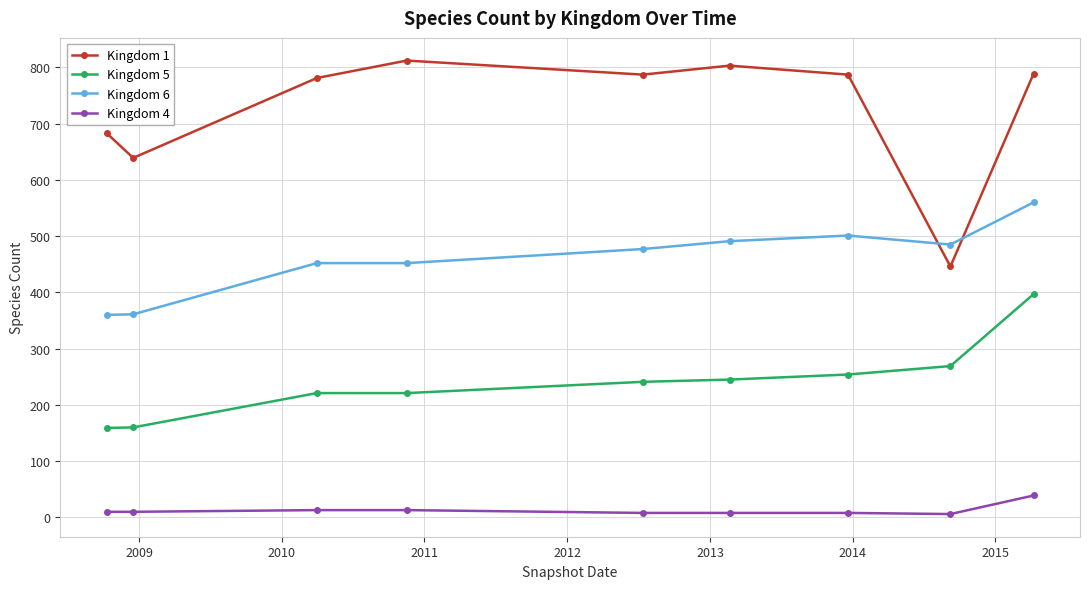

Which series has the widest spread of values?

Kingdom 1